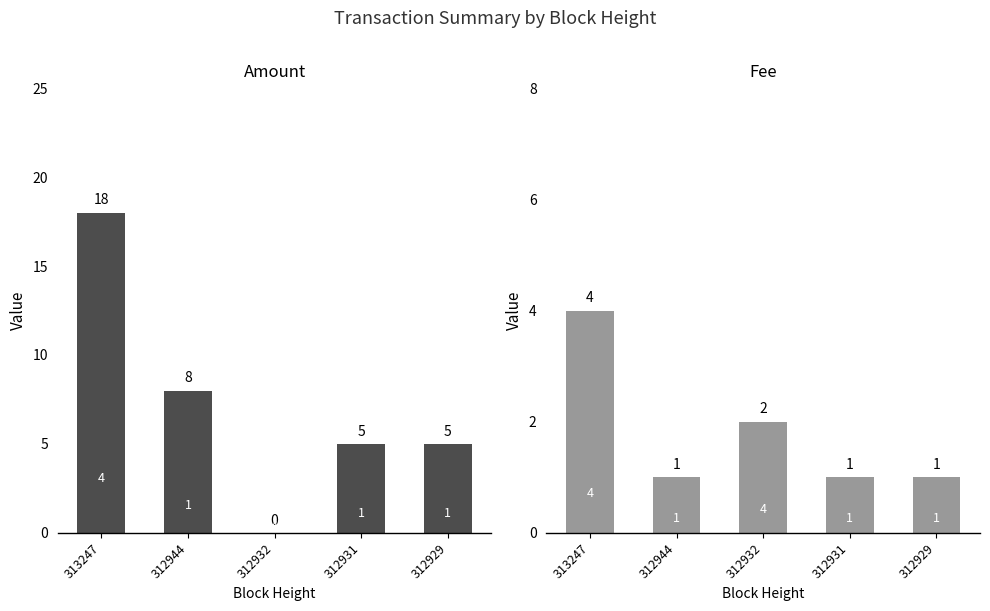

What is the minimum value for Fee?

1